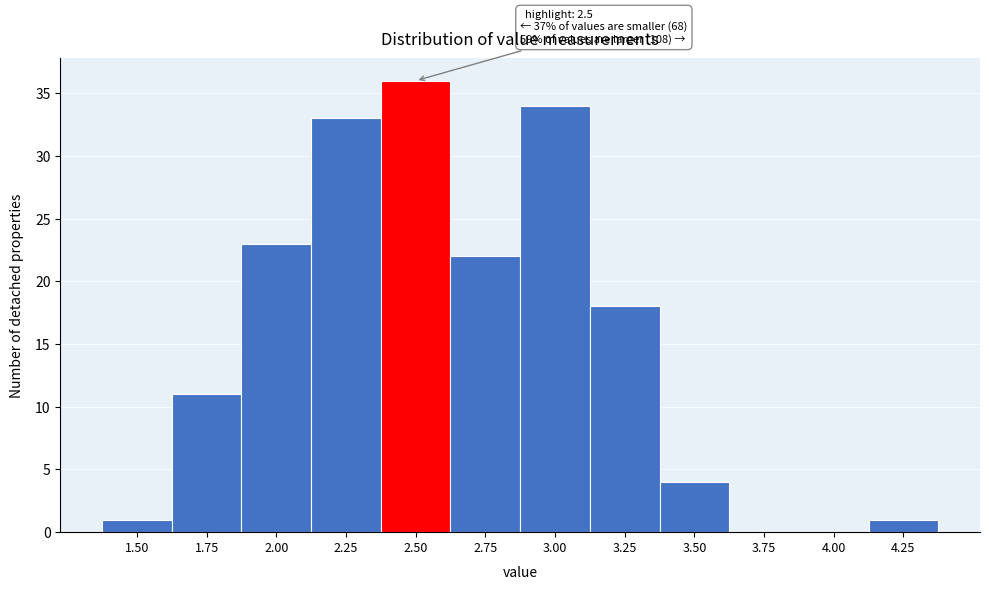

Reading right to left, list all the values displayed in this chart.

4.25=1	4.00=0	3.75=0	3.50=4	3.25=18	3.00=34	2.75=22	2.50=36	2.25=33	2.00=23	1.75=11	1.50=1